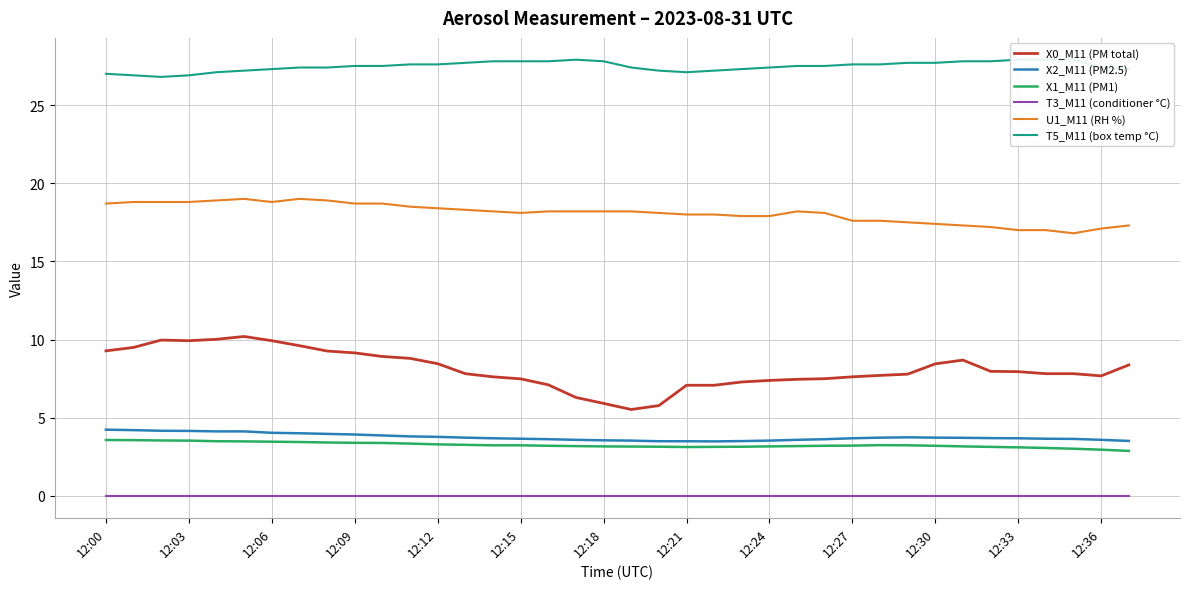

True or false: T5_M11 (box temp °C) and U1_M11 (RH %) cross at least once.

False